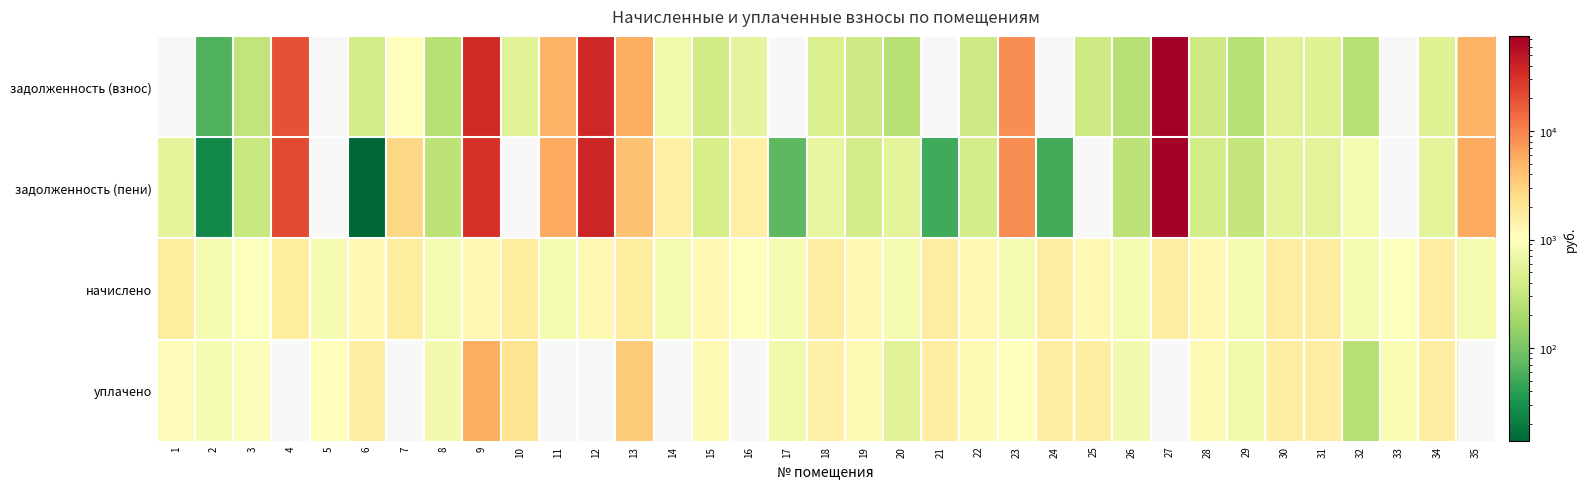

What is the difference between the highest and lowest values at 17?

819.6